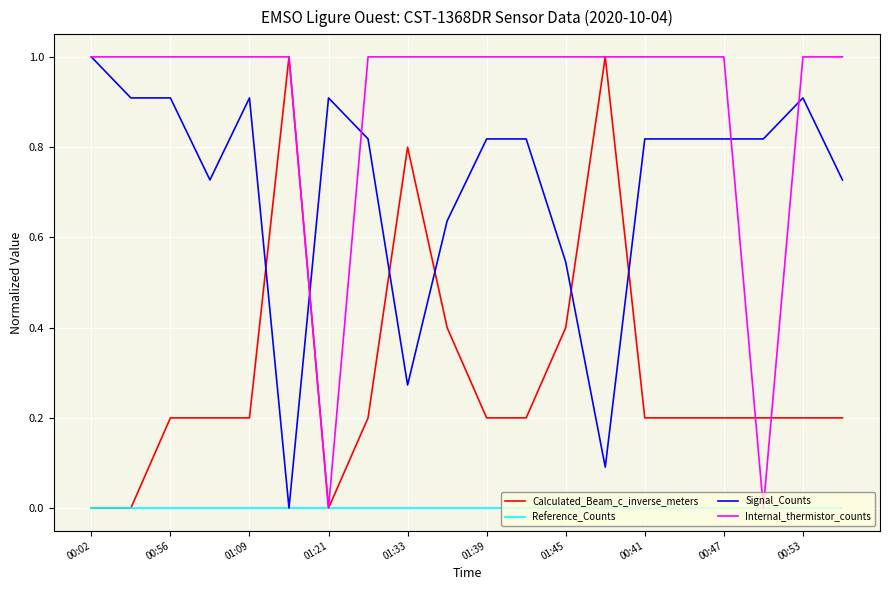

List the series in order of their overall mean, highest first.

Internal_thermistor_counts, Signal_Counts, Calculated_Beam_c_inverse_meters, Reference_Counts